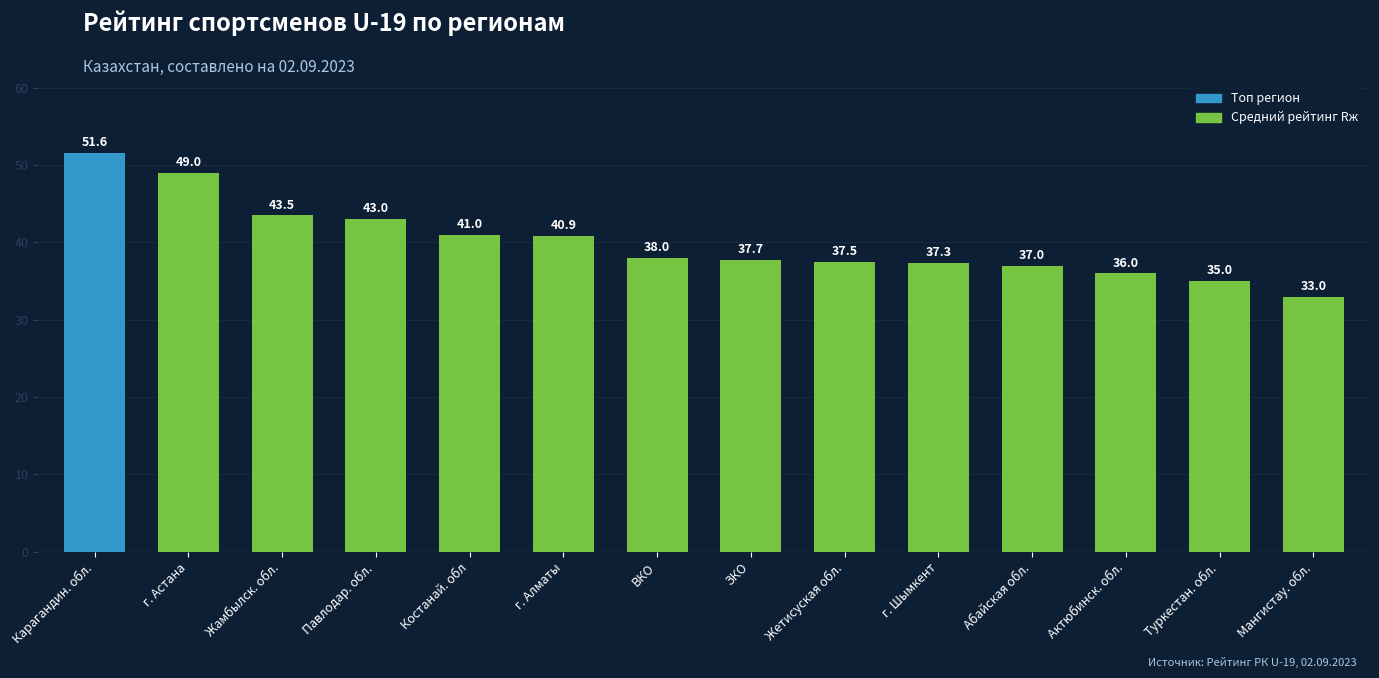

What is the difference between the values at г. Алматы and Туркестан. обл.?

5.9